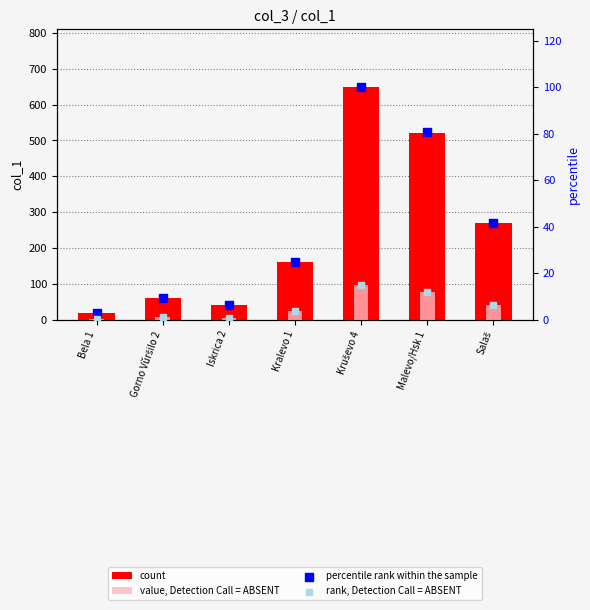

Which series reaches the maximum Y coordinate?

count